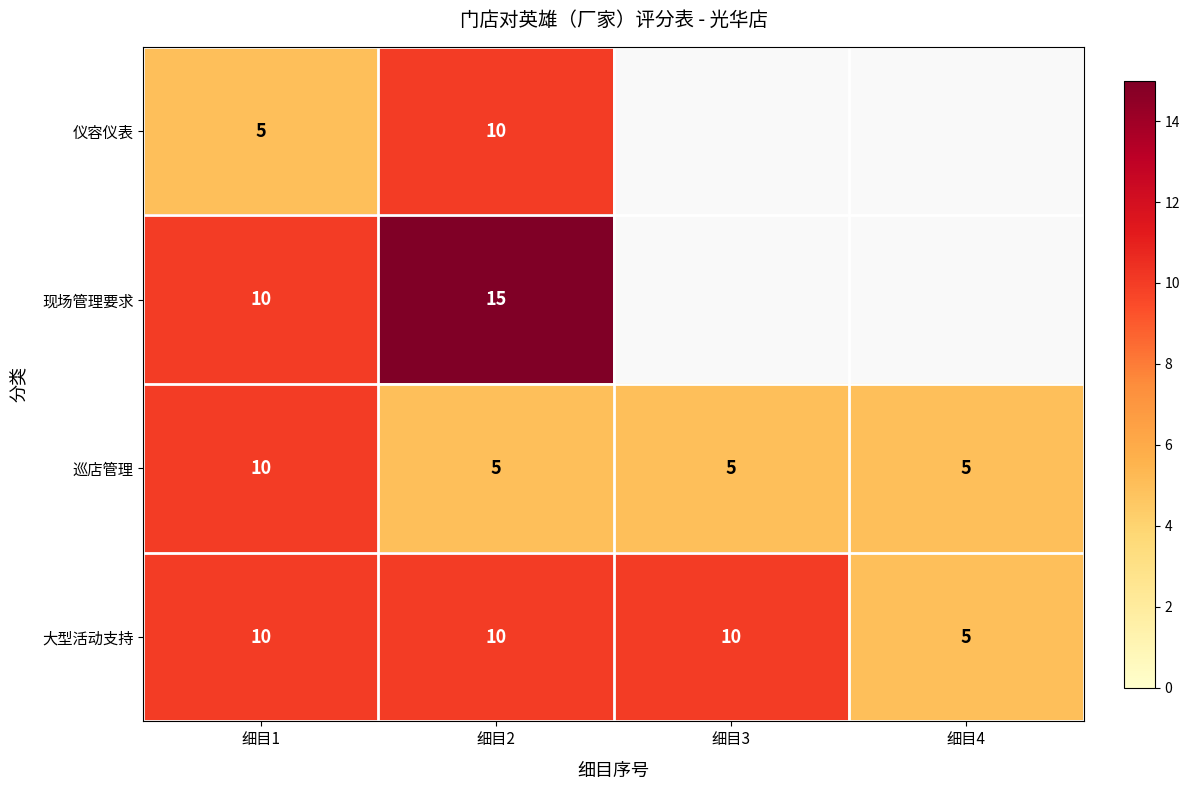

The value of 巡店管理 at 细目4 is 5. True or false?

True